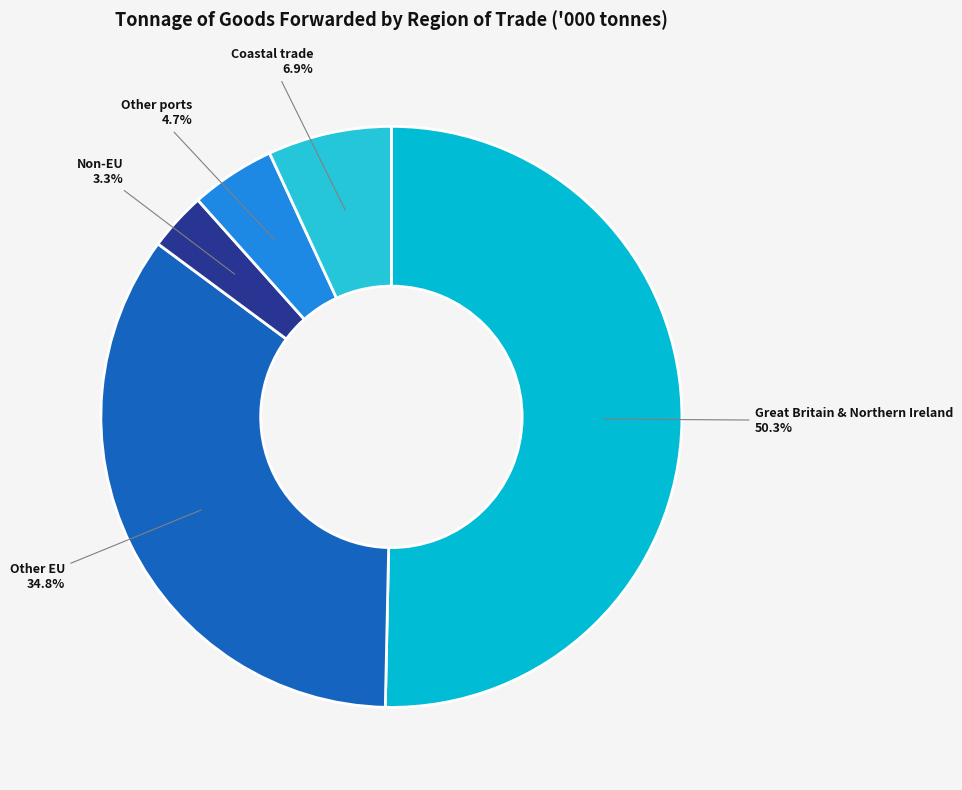

How many slices are in this pie chart?

5